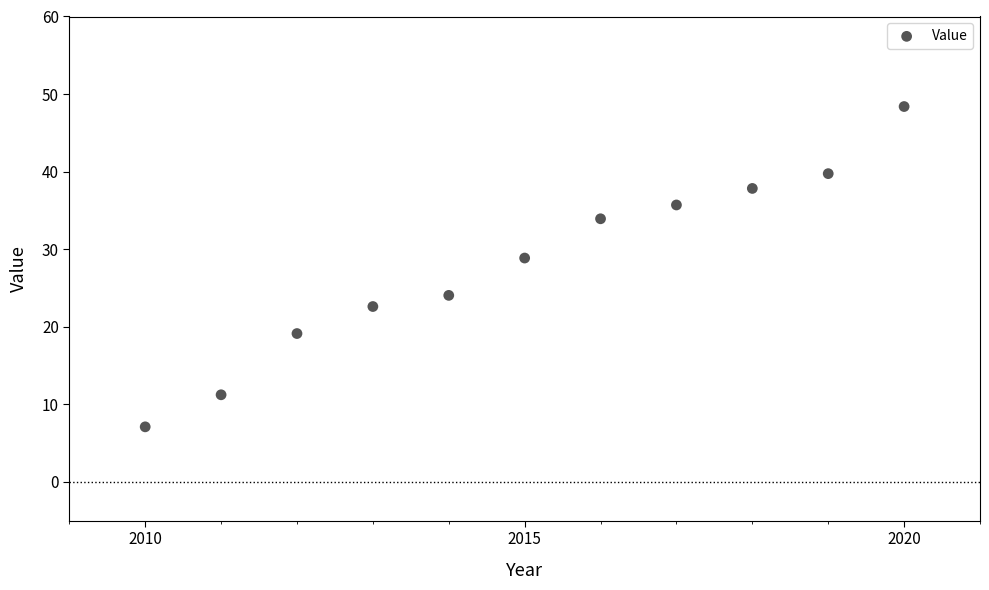

What is the range of Y values (max minus min)?

41.3